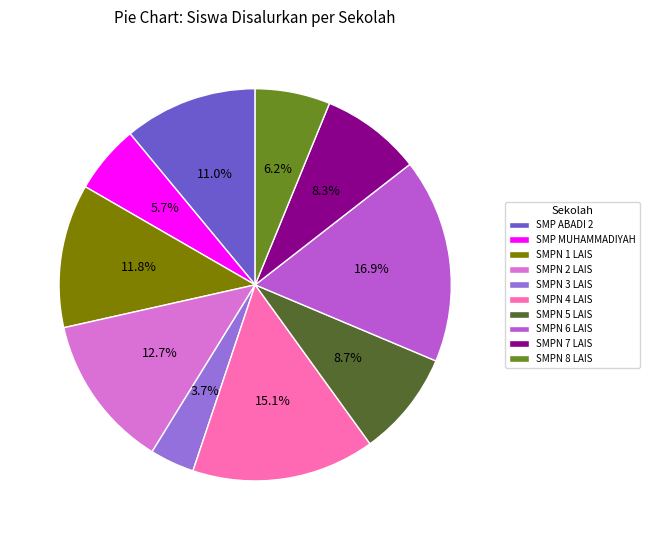

Does any single category account for the majority?

No